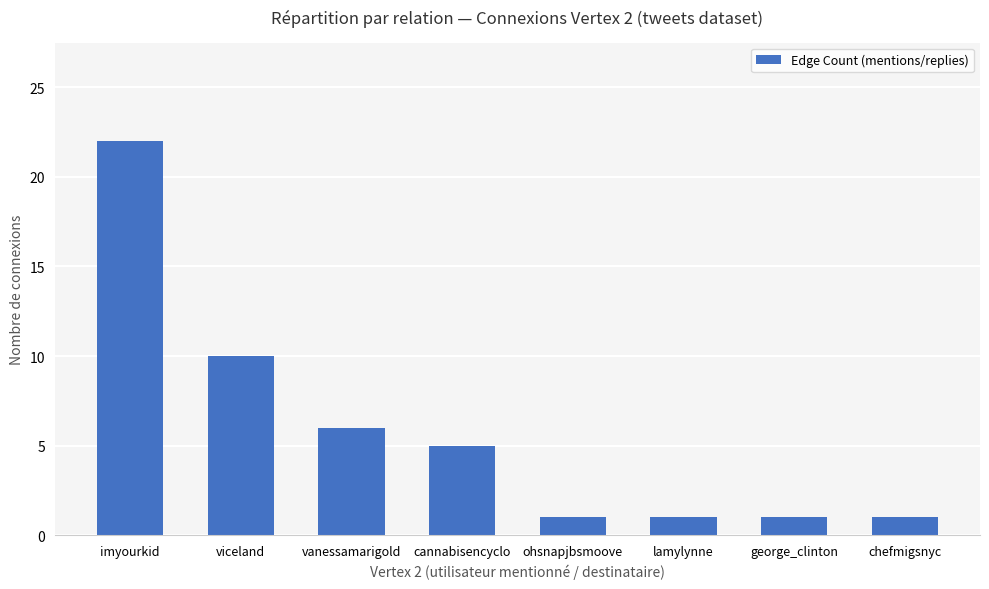

What is the smallest value displayed?

1